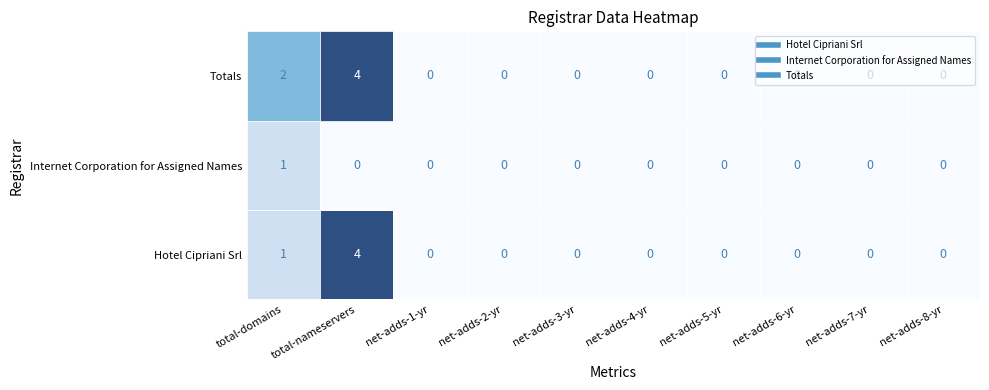

The Hotel Cipriani Srl series shows 0 at net-adds-2-yr. True or false?

True